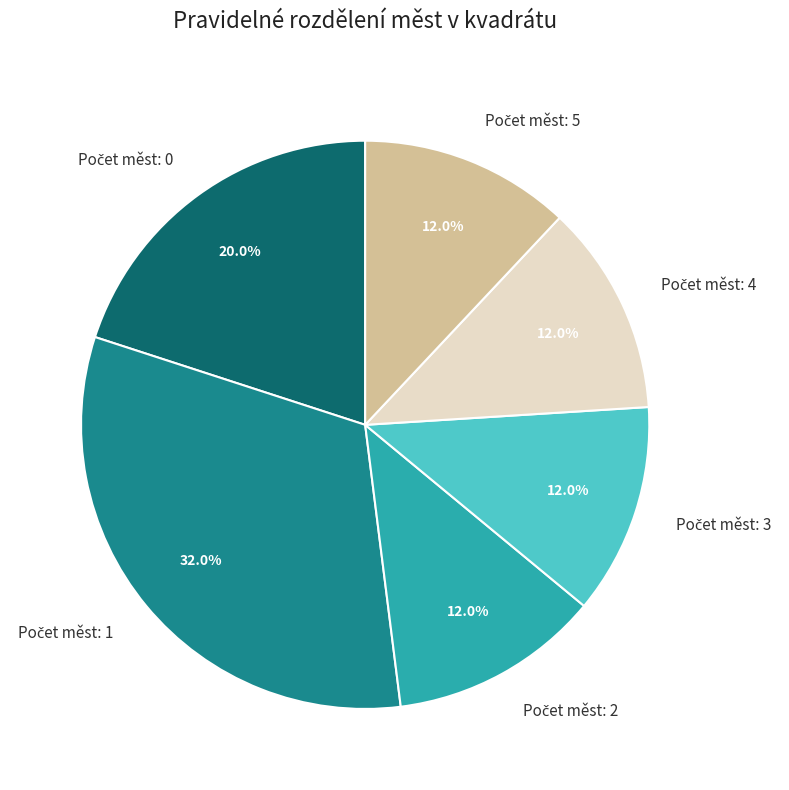

Does any single category account for the majority?

No